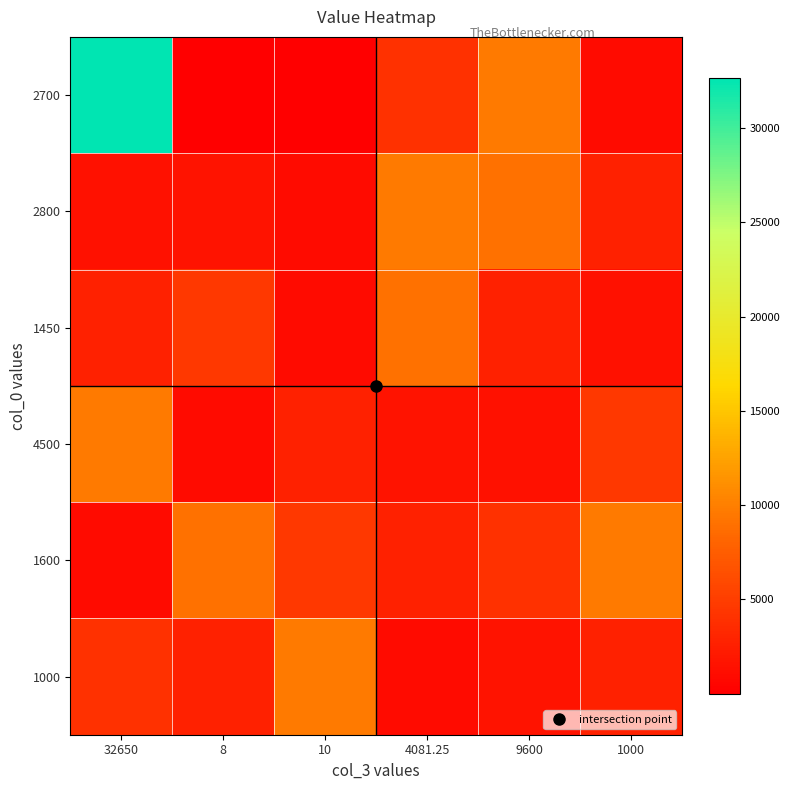

How many series are shown in this chart?

6